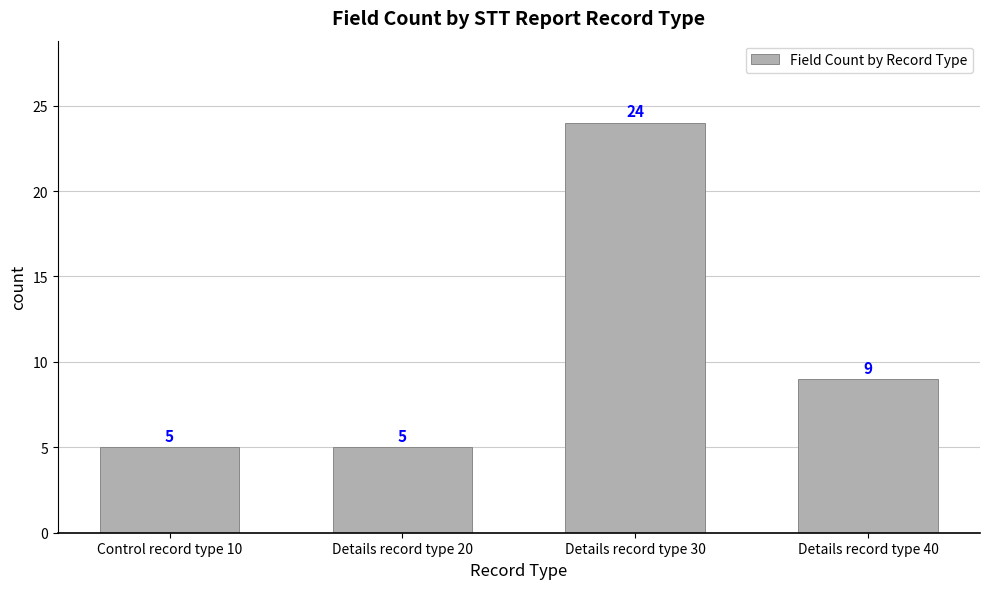

What is the label of the 2nd bar from the left?

Details record type 20